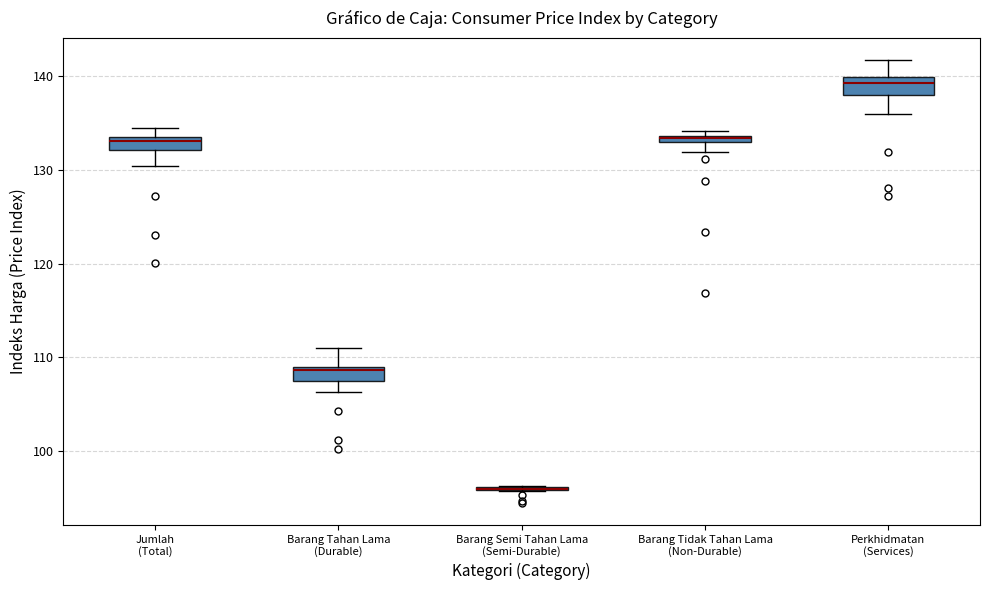

Where does the median line of the box for Jumlah (Total) sit on the y-axis? The values are not printed on the chart, so give them approximately, as read against the axis.

133